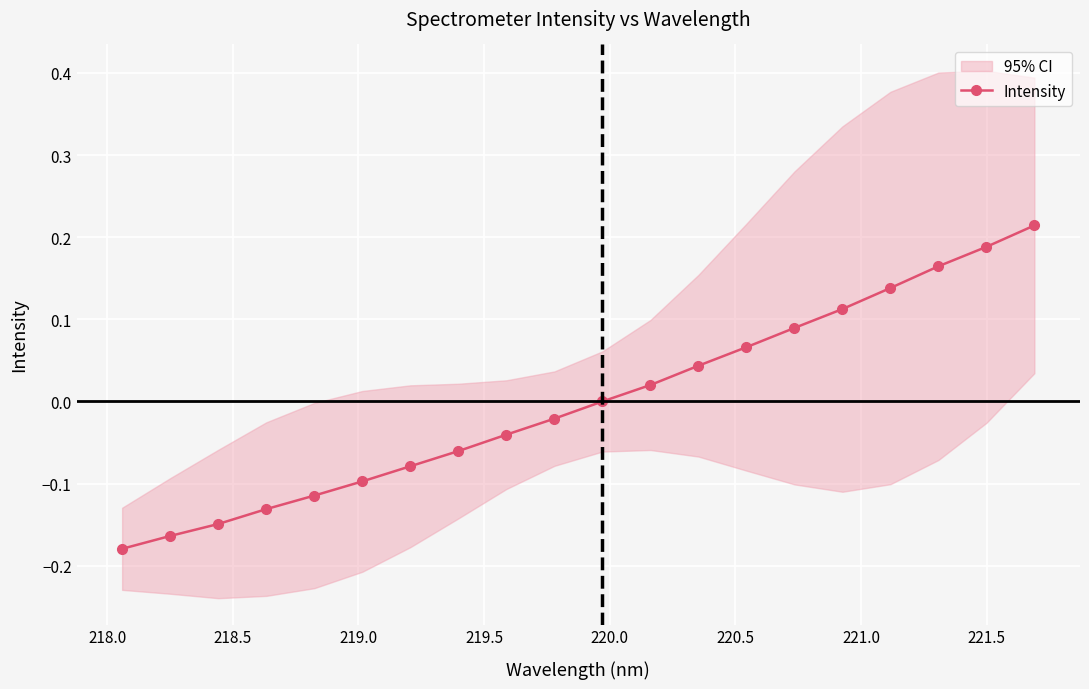

What is the maximum value shown in the chart?

0.2